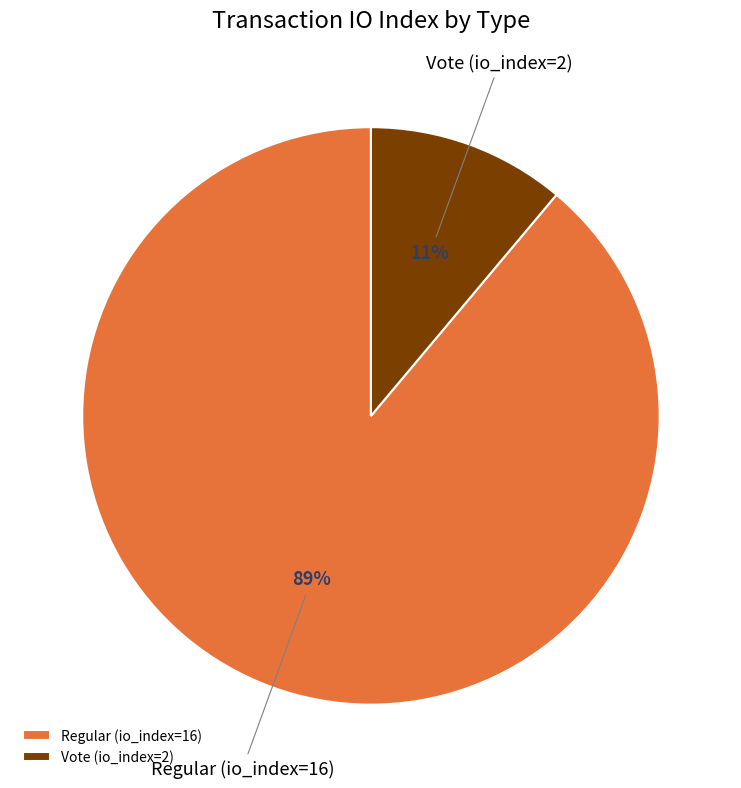

How many slices are in this pie chart?

2